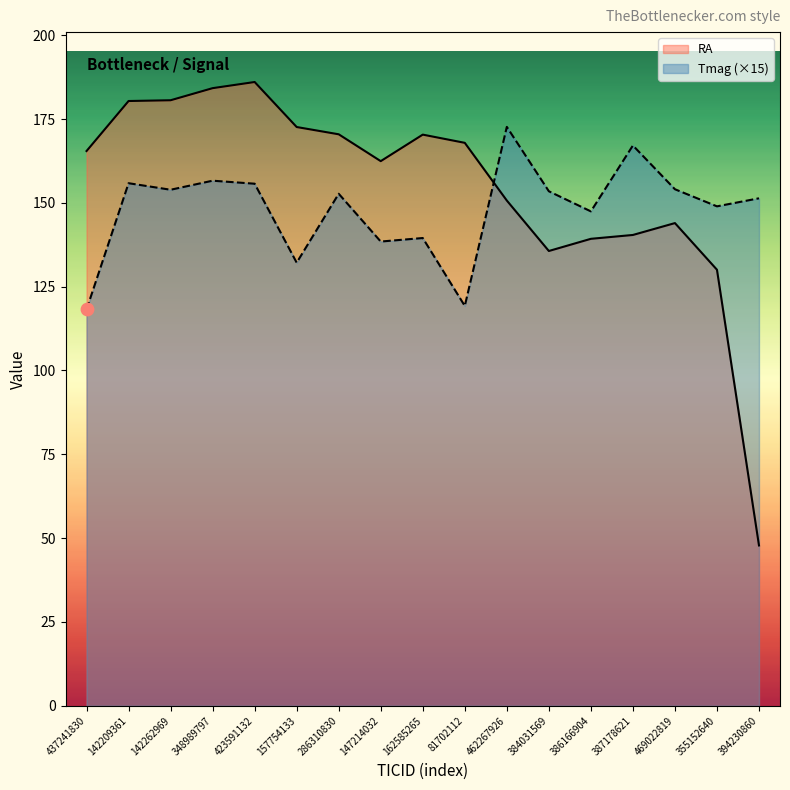

Is the value of Tmag (×15) at 157754133 greater than the value of RA at 286310830?

No